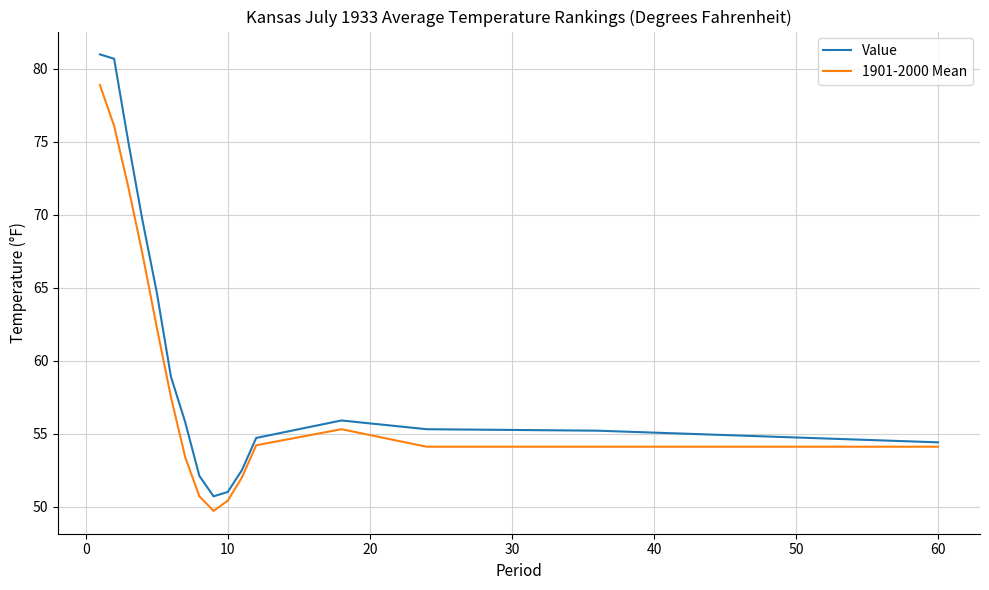

Which series has the largest range (max minus min)?

Value